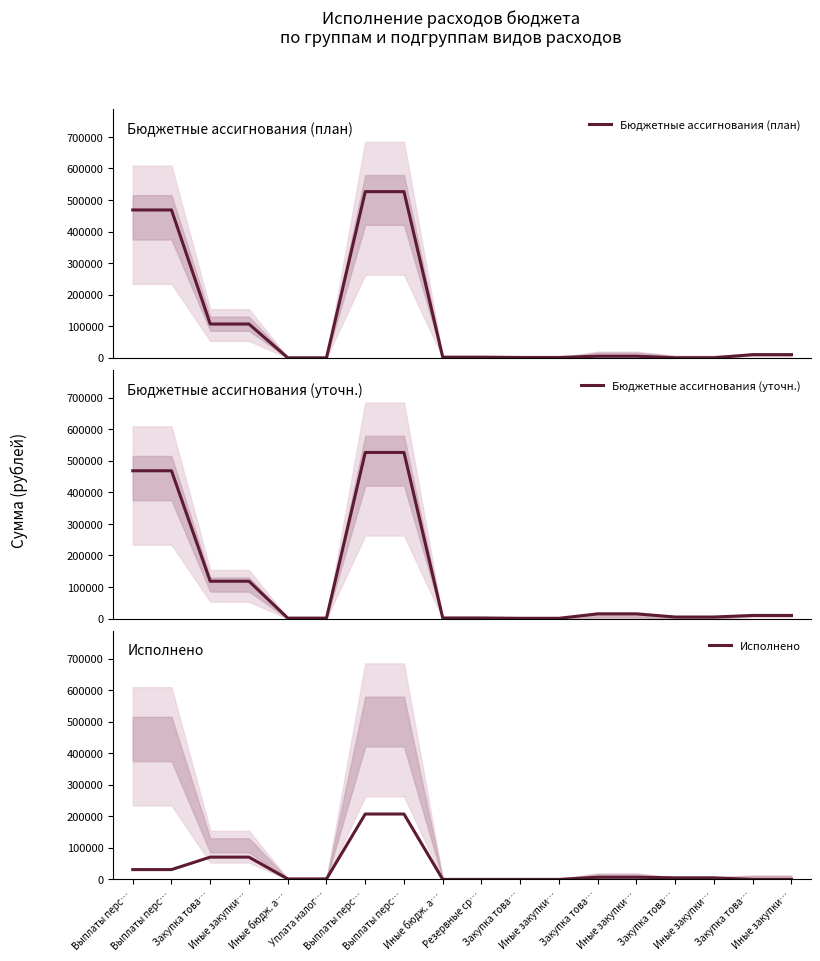

What is the average value of the Исполнено series?

35812.5